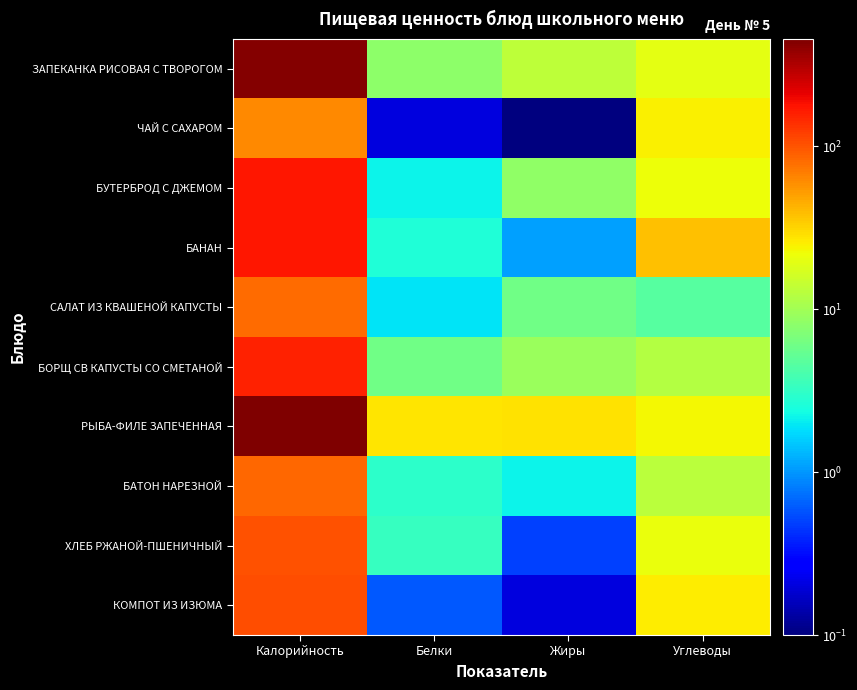

Reading left to right, transcribe all the data shown in this chart.

ЗАПЕКАНКА РИСОВАЯ С ТВОРОГОМ: Калорийность=438.4	Белки=8.2	Жиры=13.2	Углеводы=19.5
ЧАЙ С САХАРОМ: Калорийность=61.7	Белки=0.2	Жиры=0.1	Углеводы=24.8
БУТЕРБРОД С ДЖЕМОМ: Калорийность=172.4	Белки=2.2	Жиры=8.4	Углеводы=22.0
БАНАН: Калорийность=171.5	Белки=2.6	Жиры=1.1	Углеводы=37.8
САЛАТ ИЗ КВАШЕНОЙ КАПУСТЫ: Калорийность=80.7	Белки=1.9	Жиры=6.1	Углеводы=4.6
БОРЩ СВ КАПУСТЫ СО СМЕТАНОЙ: Калорийность=154.4	Белки=6.0	Жиры=9.2	Углеводы=11.9
РЫБА-ФИЛЕ ЗАПЕЧЕННАЯ: Калорийность=454.9	Белки=27.3	Жиры=28.2	Углеводы=22.9
БАТОН НАРЕЗНОЙ: Калорийность=83.4	Белки=3.0	Жиры=2.2	Углеводы=13.0
ХЛЕБ РЖАНОЙ-ПШЕНИЧНЫЙ: Калорийность=101.7	Белки=3.3	Жиры=0.5	Углеводы=21.0
КОМПОТ ИЗ ИЗЮМА: Калорийность=105.4	Белки=0.6	Жиры=0.2	Углеводы=25.3